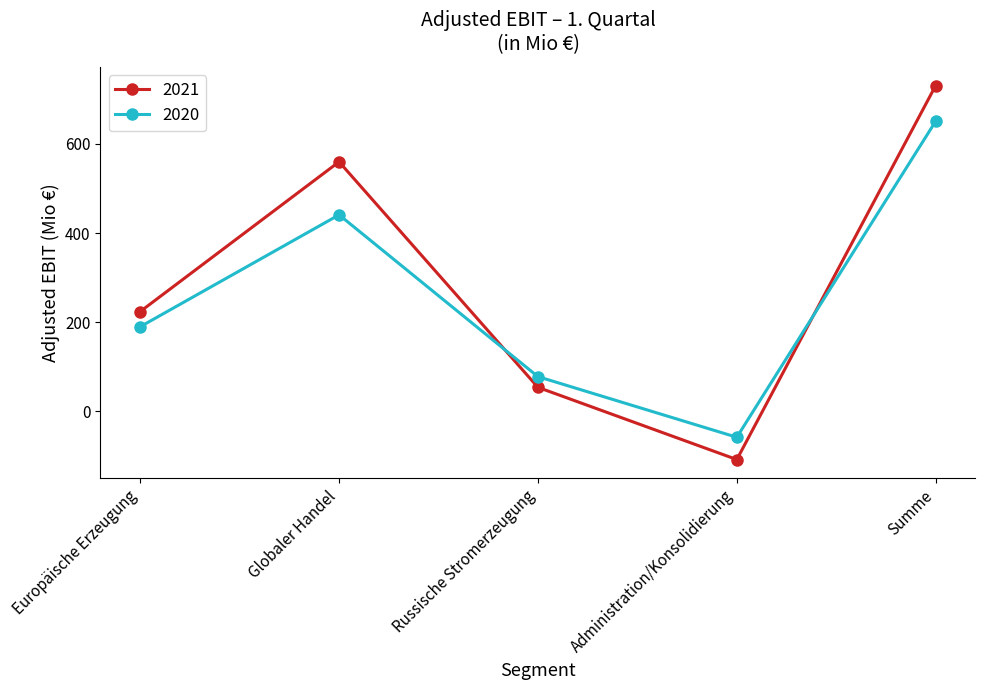

Where is the first local minimum for 2021?

Administration/Konsolidierung